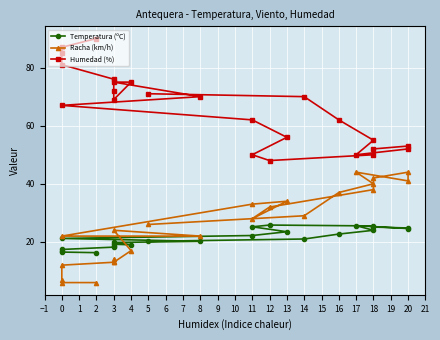

Is it true that Racha (km/h) equals 51.5 at 16?

False